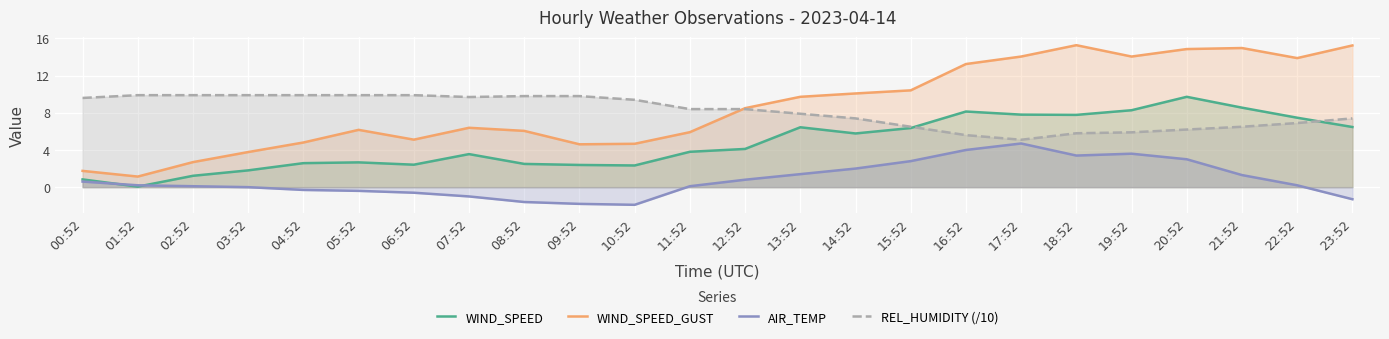

Reading left to right, list all the values displayed in this chart.

WIND_SPEED: 0.8	0.1	1.2	1.8	2.6	2.7	2.4	3.6	2.5	2.4	2.3	3.8	4.1	6.4	5.8	6.4	8.1	7.8	7.8	8.3	9.7	8.6	7.5	6.5
WIND_SPEED_GUST: 1.8	1.1	2.7	3.8	4.8	6.2	5.1	6.4	6.1	4.6	4.7	5.9	8.5	9.7	10.1	10.4	13.2	14.1	15.3	14.1	14.9	15.0	13.9	15.2
AIR_TEMP: 0.6	0.2	0.1	0.0	-0.3	-0.4	-0.6	-1.0	-1.6	-1.8	-1.9	0.1	0.8	1.4	2.0	2.8	4.0	4.7	3.4	3.6	3.0	1.3	0.2	-1.3
REL_HUMIDITY (/10): 9.6	9.9	9.9	9.9	9.9	9.9	9.9	9.7	9.8	9.8	9.4	8.4	8.4	7.9	7.4	6.5	5.6	5.1	5.8	5.9	6.2	6.5	6.9	7.4